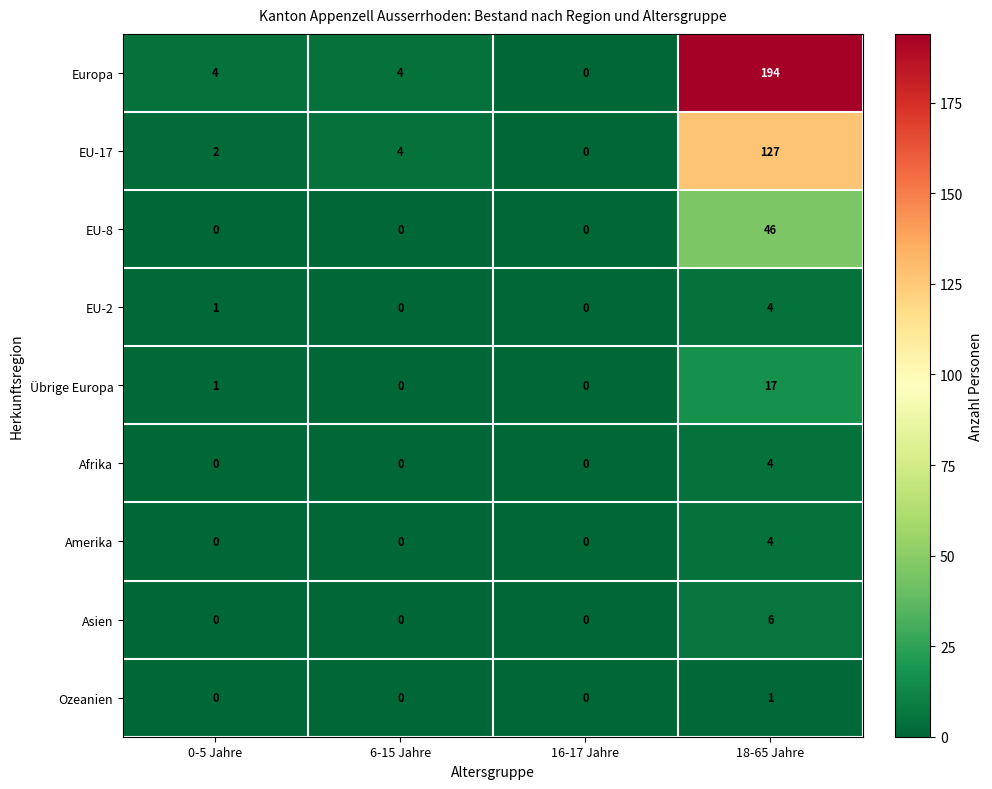

Between 16-17 Jahre and 18-65 Jahre, which series saw the biggest shift?

Europa